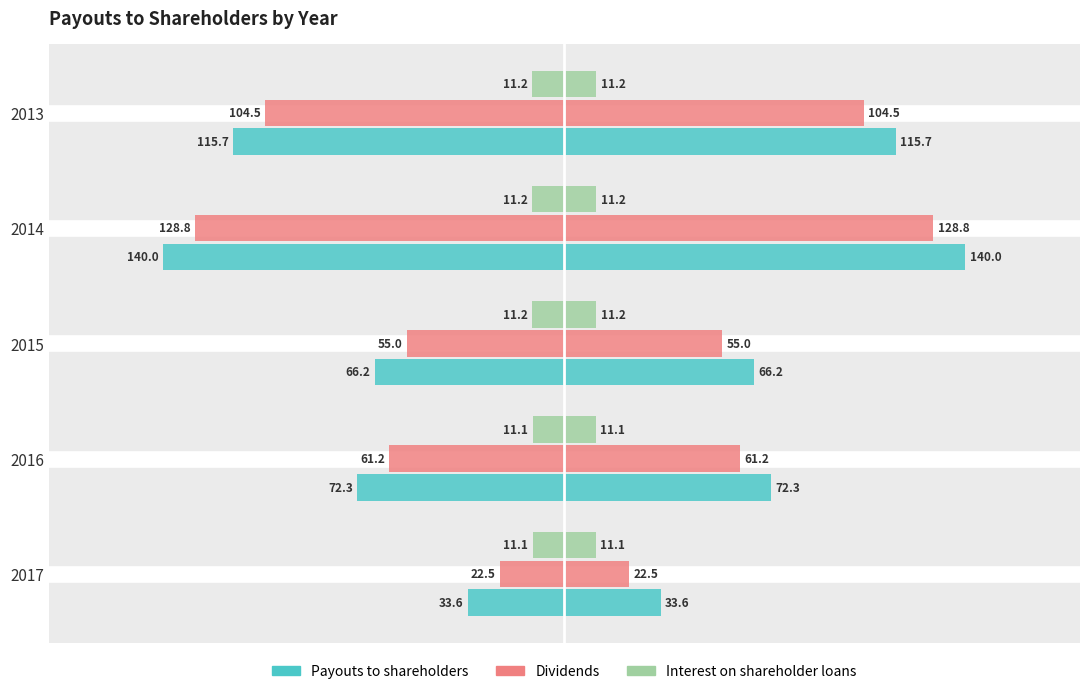

What is the value of the Dividends bar at the 3rd from the left?

-55.0